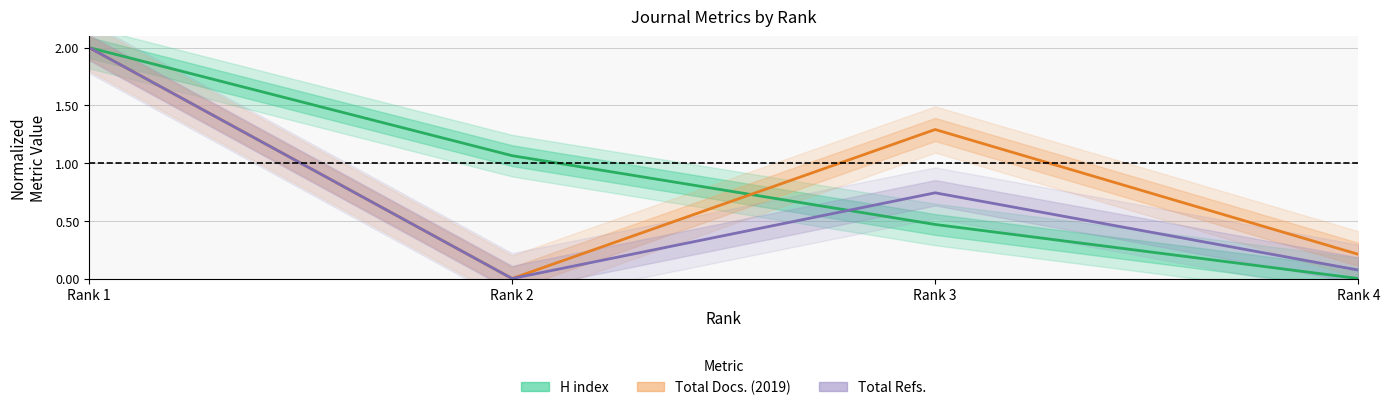

Is it true that H index equals 0.7 at Rank 3?

False